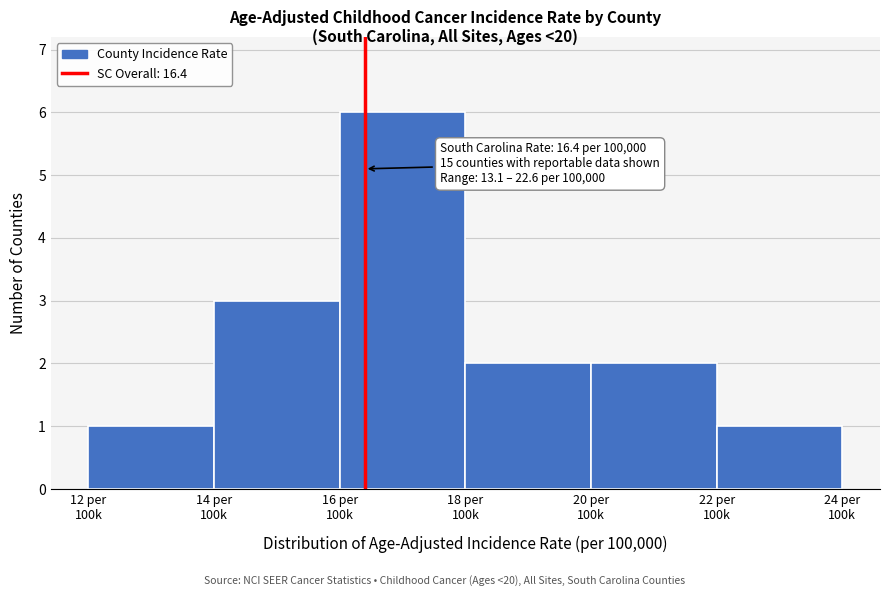

Reading right to left, transcribe all the data shown in this chart.

1	2	2	6	3	1